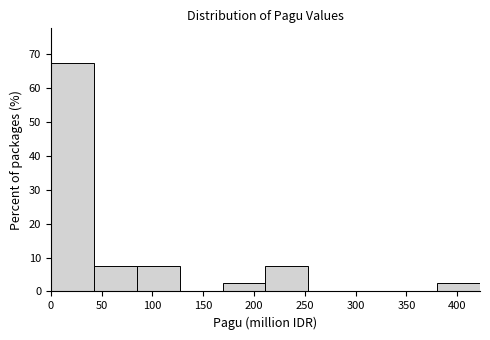

Reading left to right, transcribe this chart: for each bar, give the range it covers on the x-axis and its height. Neither the bar edges nor the heights are printed on the chart, so give them approximately, as read against the axes.

0 to 40: 68
40 to 85: 8
85 to 125: 8
125 to 170: 0
170 to 210: 3
210 to 255: 8
255 to 295: 0
295 to 340: 0
340 to 380: 0
380 to 420: 3